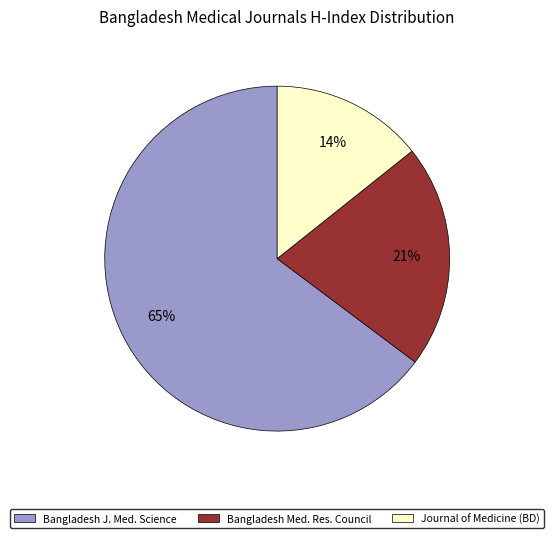

Which slice represents more than half of the pie?

Bangladesh J. Med. Science